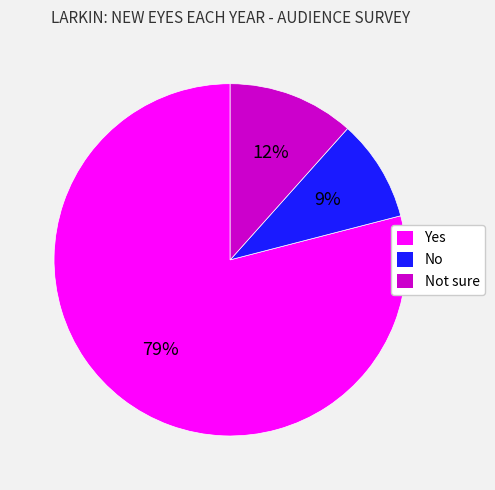

Count the number of slices in the pie.

3